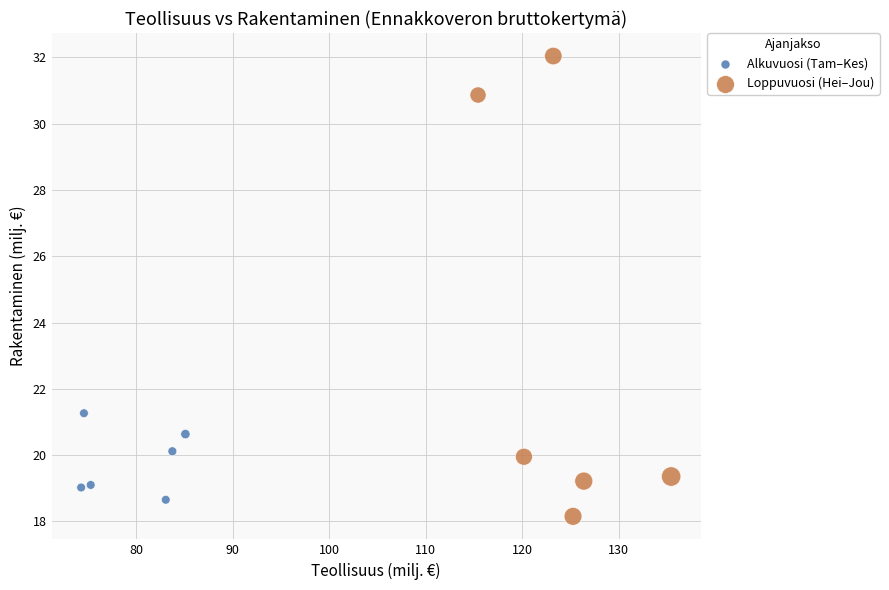

Which series reaches the minimum Y coordinate?

Loppuvuosi (Hei–Jou)